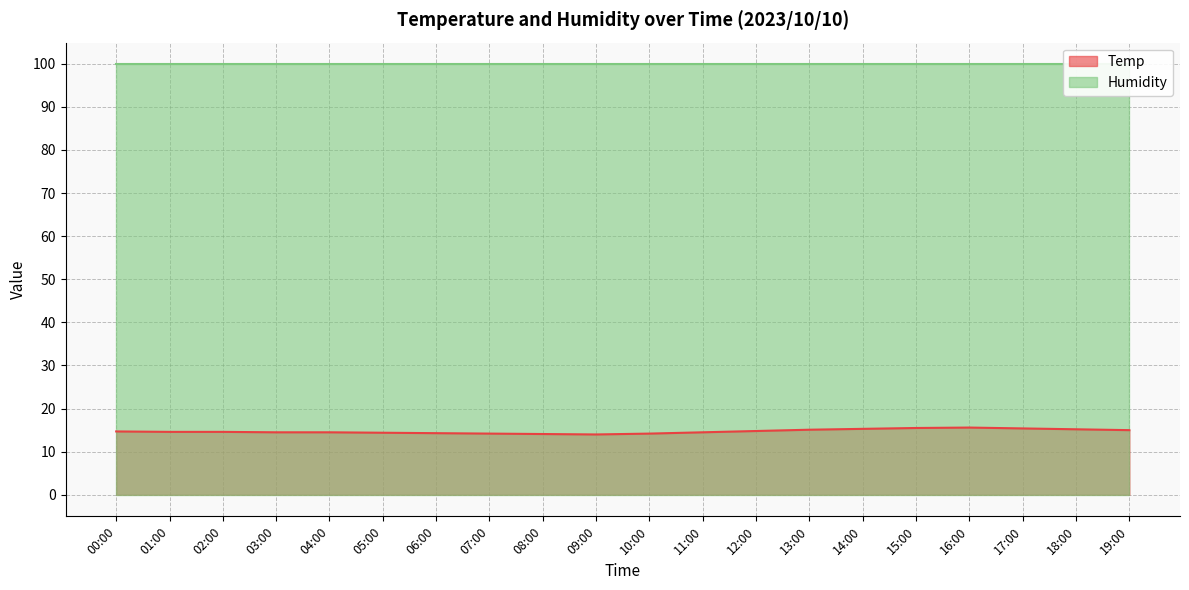

What is the average value?

14.7